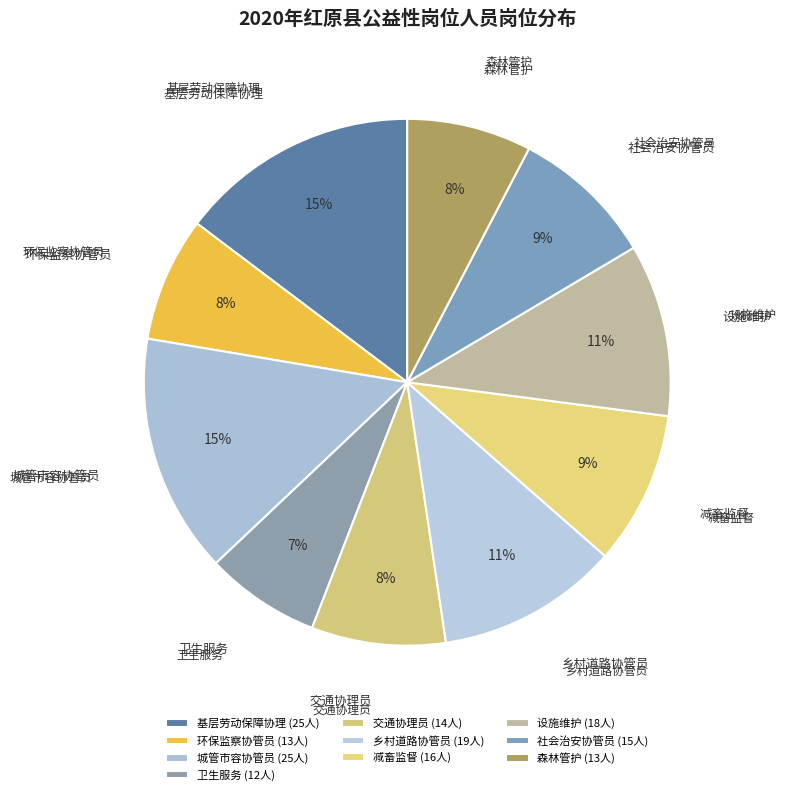

Which category has the smallest portion of the pie?

卫生服务